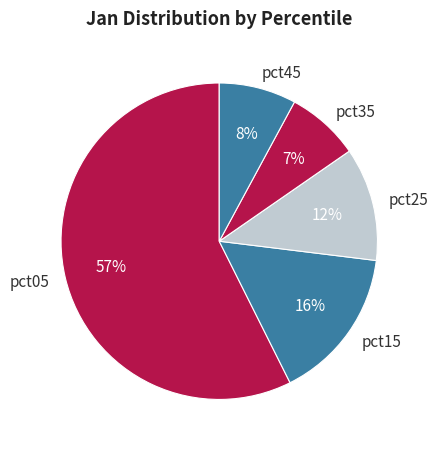

Is there any slice that represents more than half of the pie?

Yes